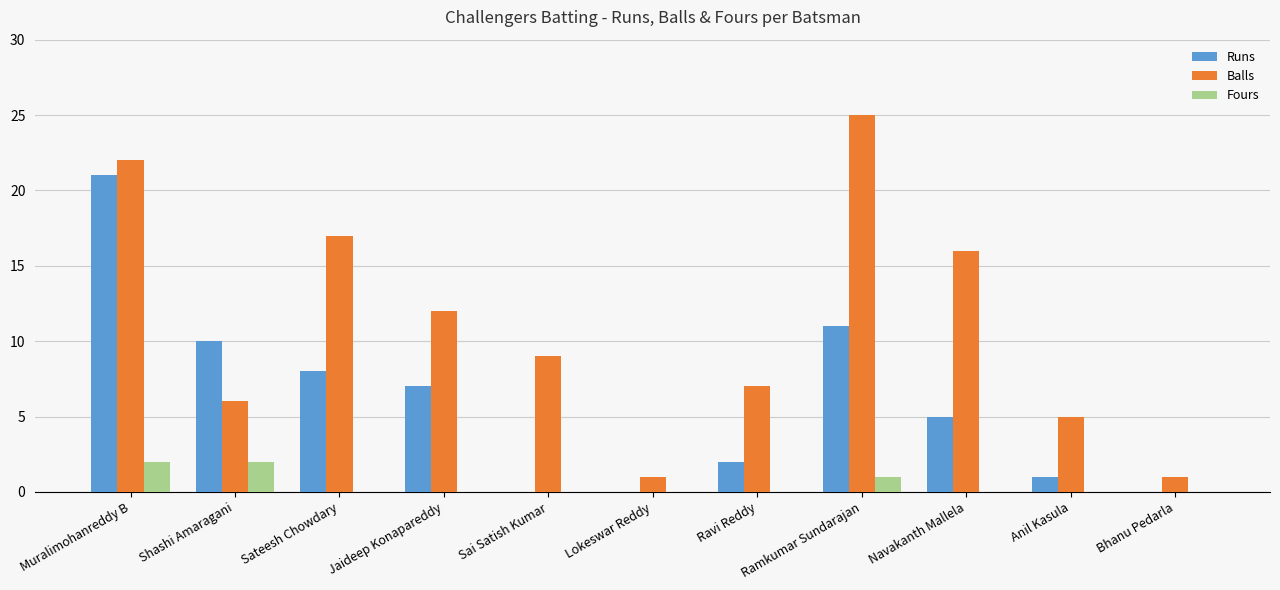

Reading right to left, transcribe all the data shown in this chart.

Runs: Bhanu Pedarla=0	Anil Kasula=1	Navakanth Mallela=5	Ramkumar Sundarajan=11	Ravi Reddy=2	Lokeswar Reddy=0	Sai Satish Kumar=0	Jaideep Konapareddy=7	Sateesh Chowdary=8	Shashi Amaragani=10	Muralimohanreddy B=21
Balls: Bhanu Pedarla=1	Anil Kasula=5	Navakanth Mallela=16	Ramkumar Sundarajan=25	Ravi Reddy=7	Lokeswar Reddy=1	Sai Satish Kumar=9	Jaideep Konapareddy=12	Sateesh Chowdary=17	Shashi Amaragani=6	Muralimohanreddy B=22
Fours: Bhanu Pedarla=0	Anil Kasula=0	Navakanth Mallela=0	Ramkumar Sundarajan=1	Ravi Reddy=0	Lokeswar Reddy=0	Sai Satish Kumar=0	Jaideep Konapareddy=0	Sateesh Chowdary=0	Shashi Amaragani=2	Muralimohanreddy B=2